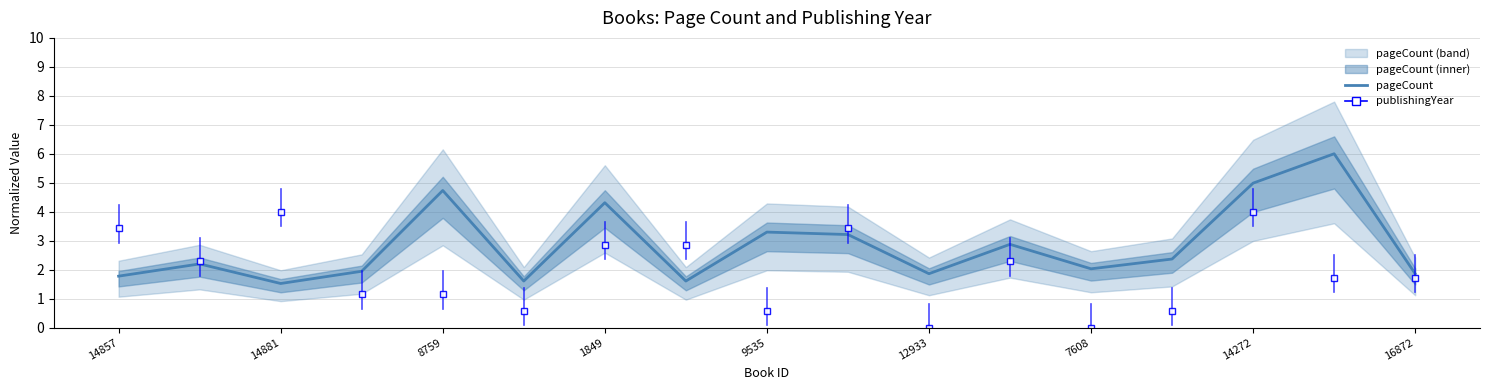

How many lines are shown in the chart?

1